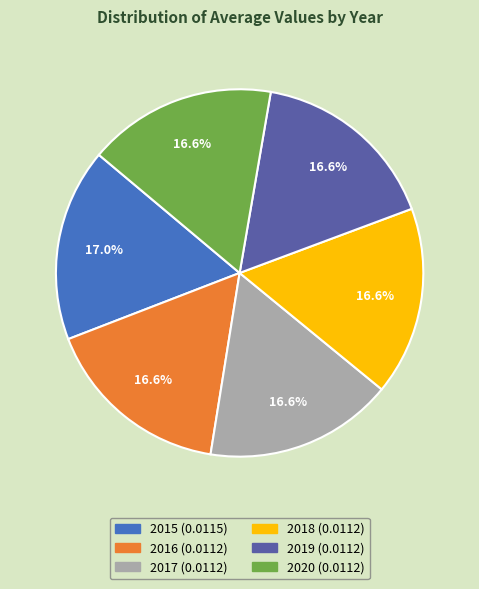

Do 2017 and 2016 together represent more than half of the pie?

No